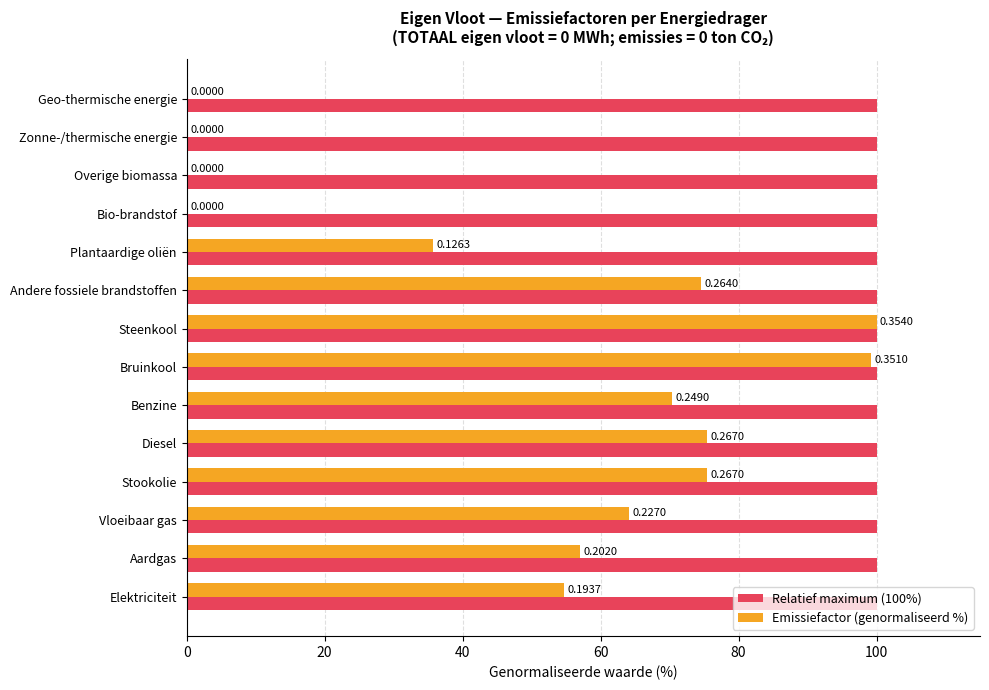

Which series has the largest range (max minus min)?

Emissiefactor (genormaliseerd %)